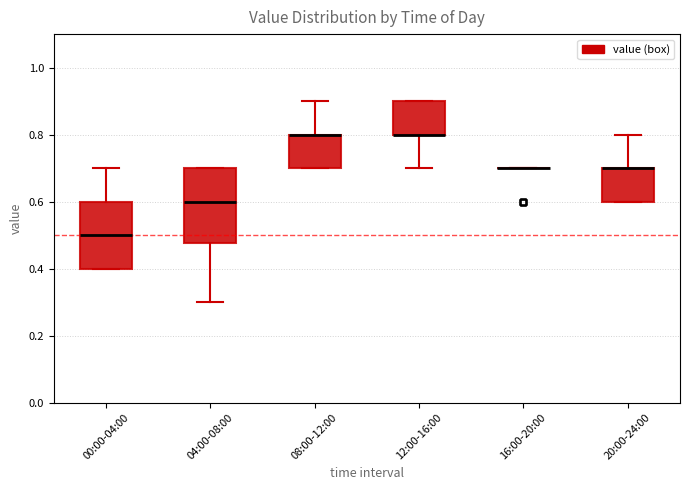

Where does the upper whisker of the box for 00:00-04:00 end on the y-axis? The values are not printed on the chart, so give them approximately, as read against the axis.

0.70